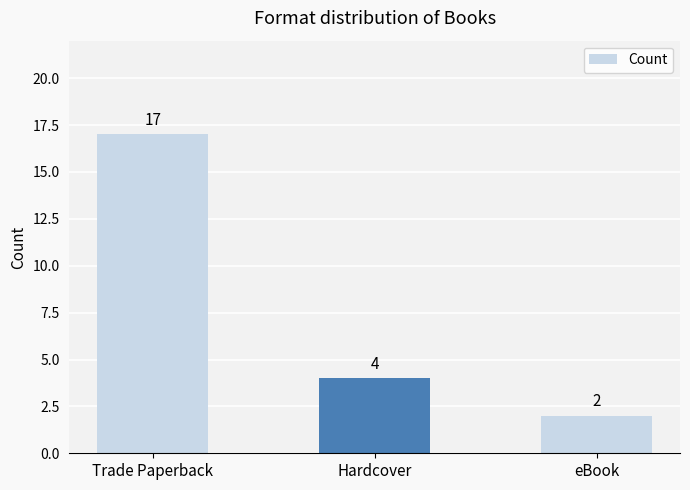

What is the sum of all values?

23